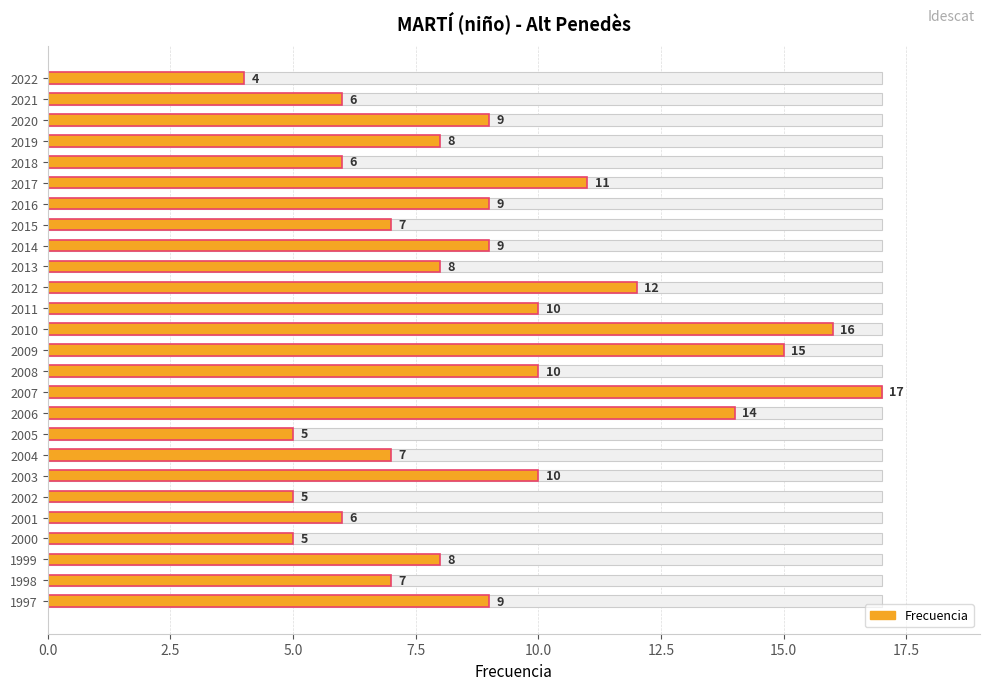

What is the difference between the maximum and minimum values?

13